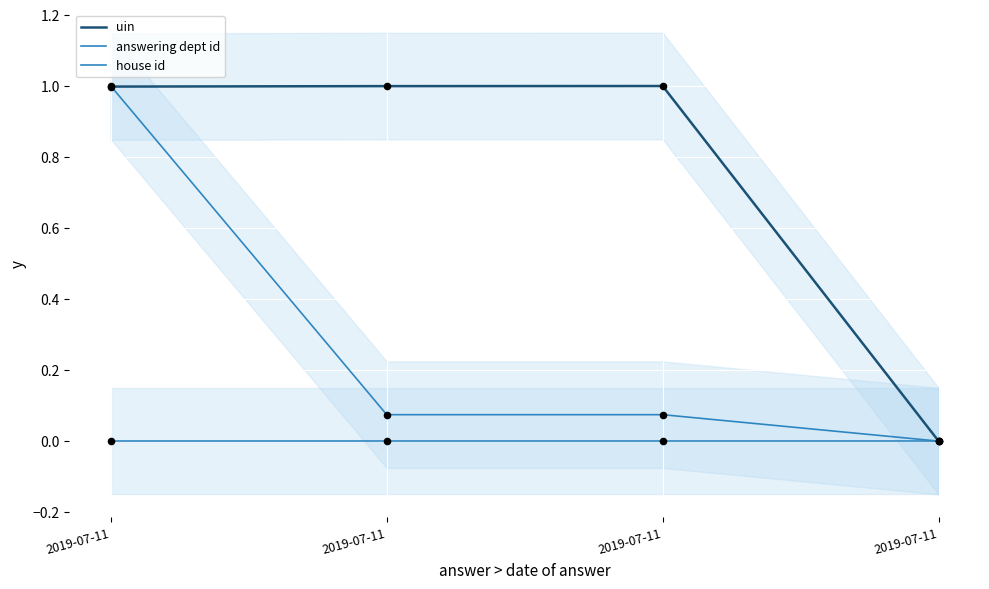

Which series reaches the minimum Y coordinate?

uin